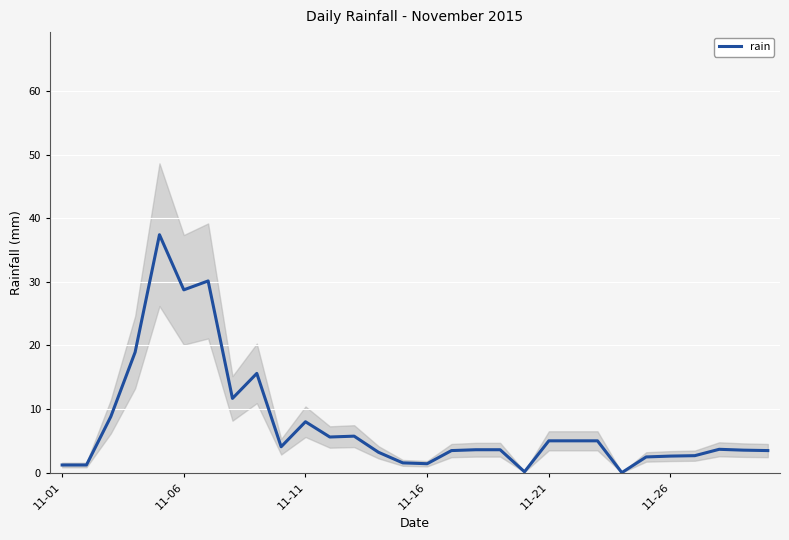

What is the highest value of the rain series?

37.4